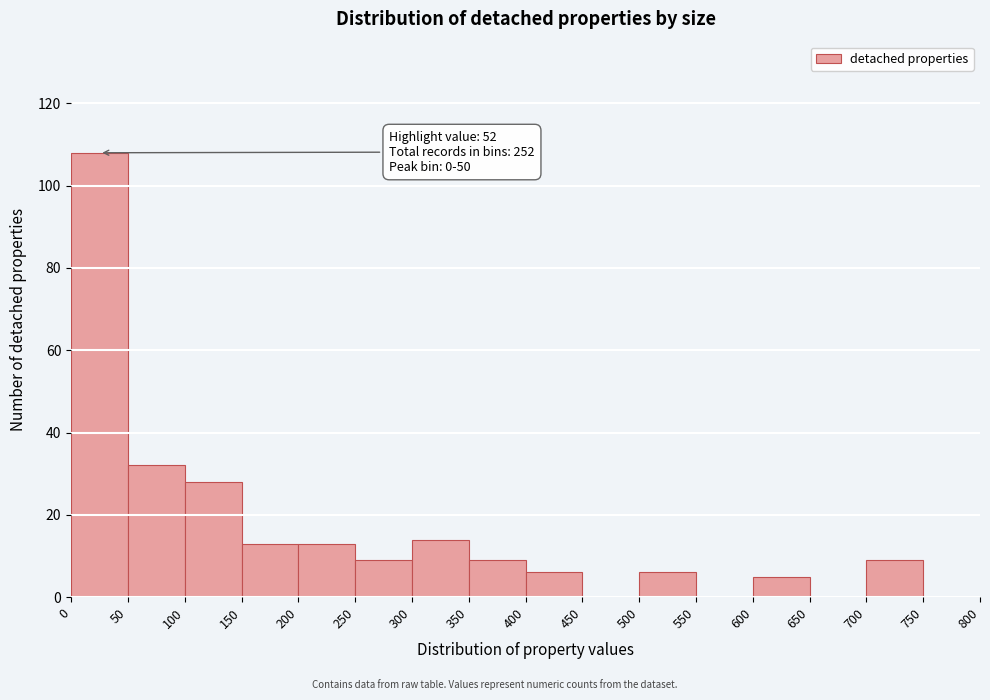

Over which range of the x-axis is the bar tallest?

0 to 50